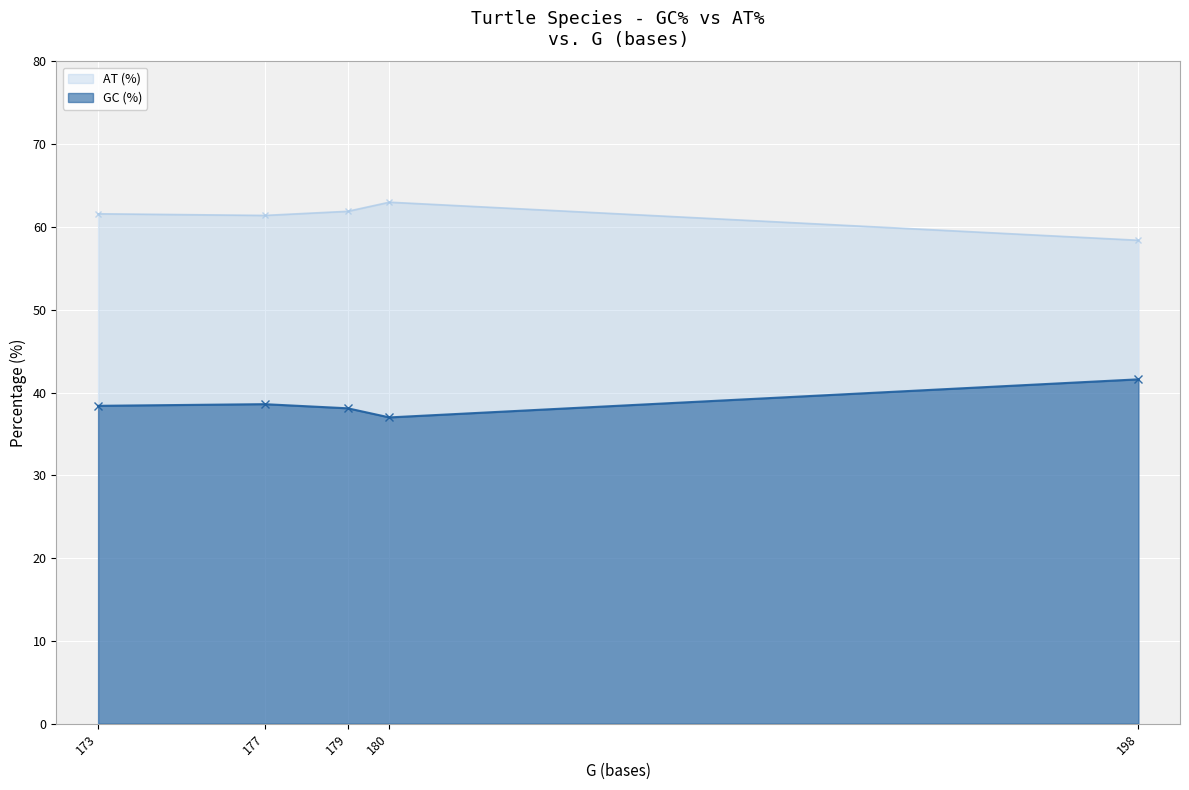

What is the spread (max minus min) of values at 177?

22.8